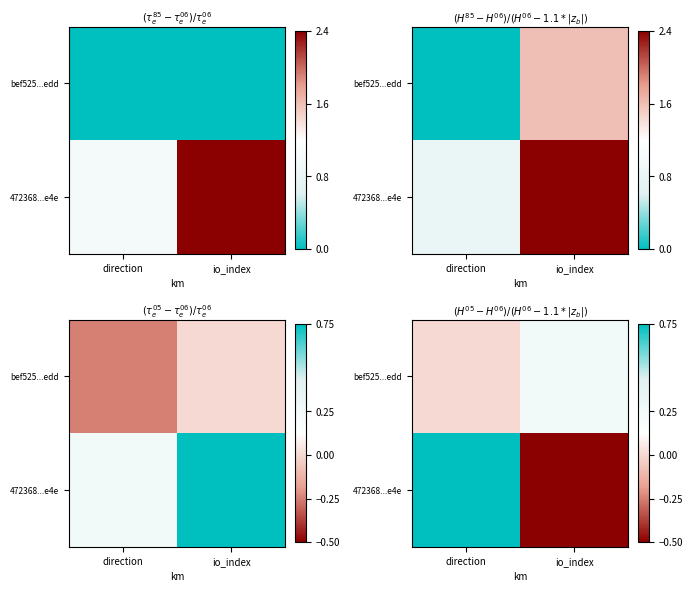

What is the difference between the highest and lowest values at direction?

0.8